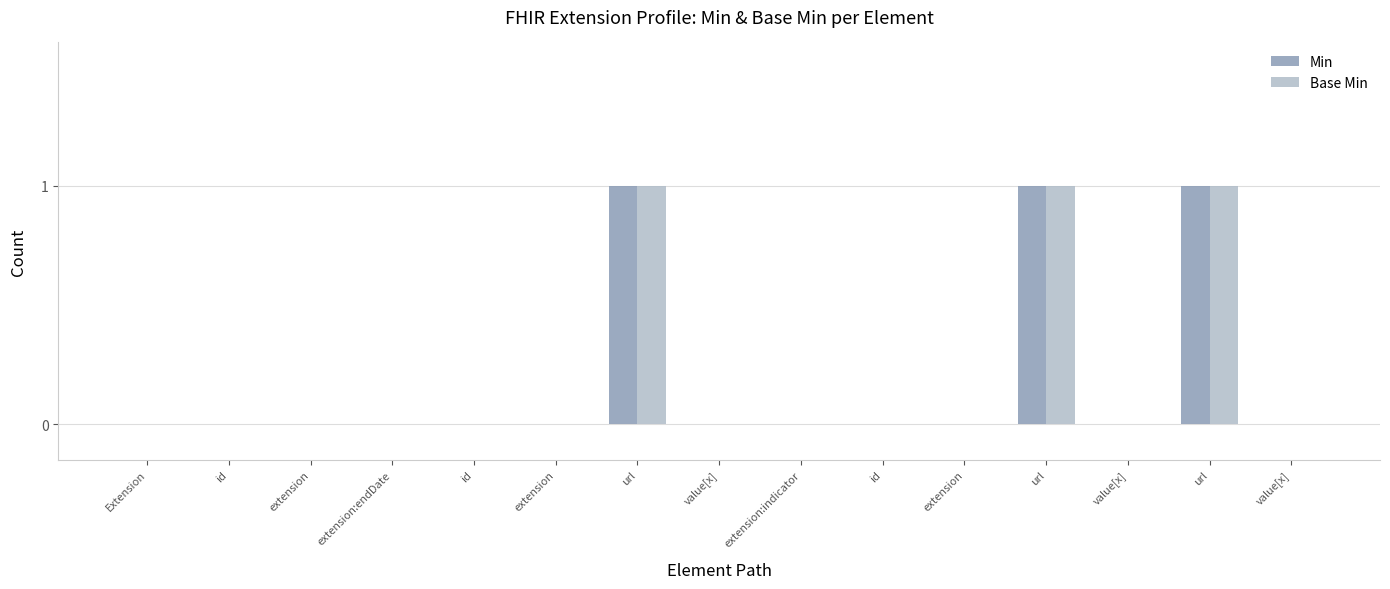

Is the value of Min at extension greater than the value of Base Min at value[x]?

No